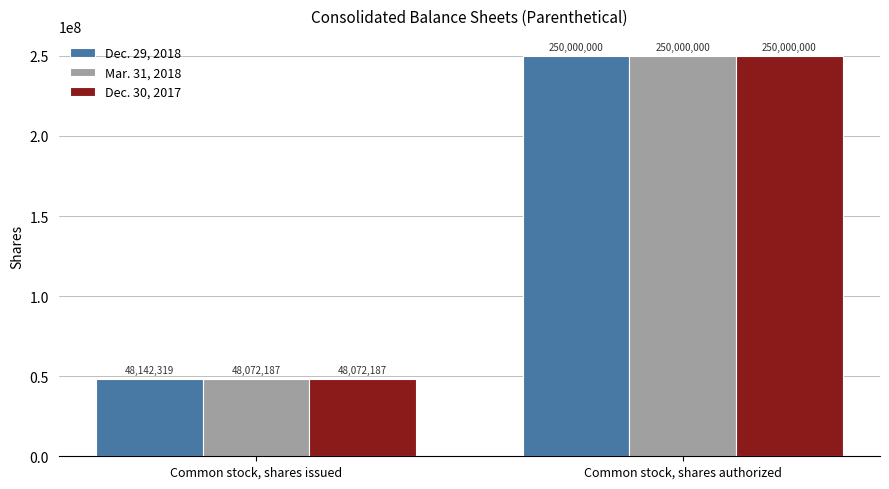

Reading right to left, what are all the values shown in this chart?

Dec. 29, 2018: Common stock, shares authorized=250000000	Common stock, shares issued=48142319
Mar. 31, 2018: Common stock, shares authorized=250000000	Common stock, shares issued=48072187
Dec. 30, 2017: Common stock, shares authorized=250000000	Common stock, shares issued=48072187